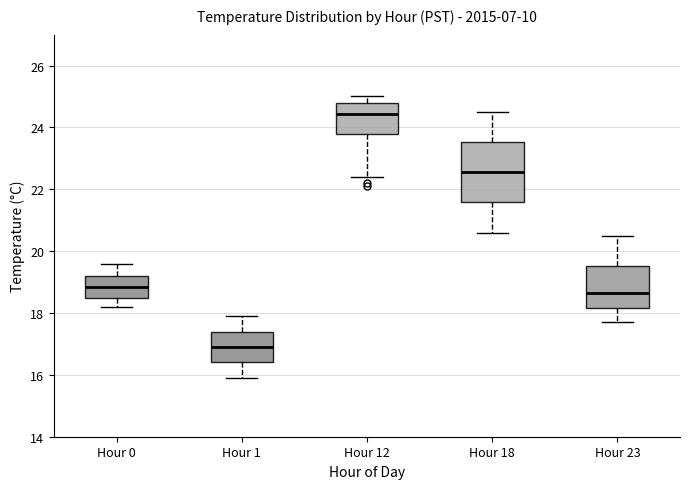

Where does the median line of the box for Hour 18 sit on the y-axis? The values are not printed on the chart, so give them approximately, as read against the axis.

22.6